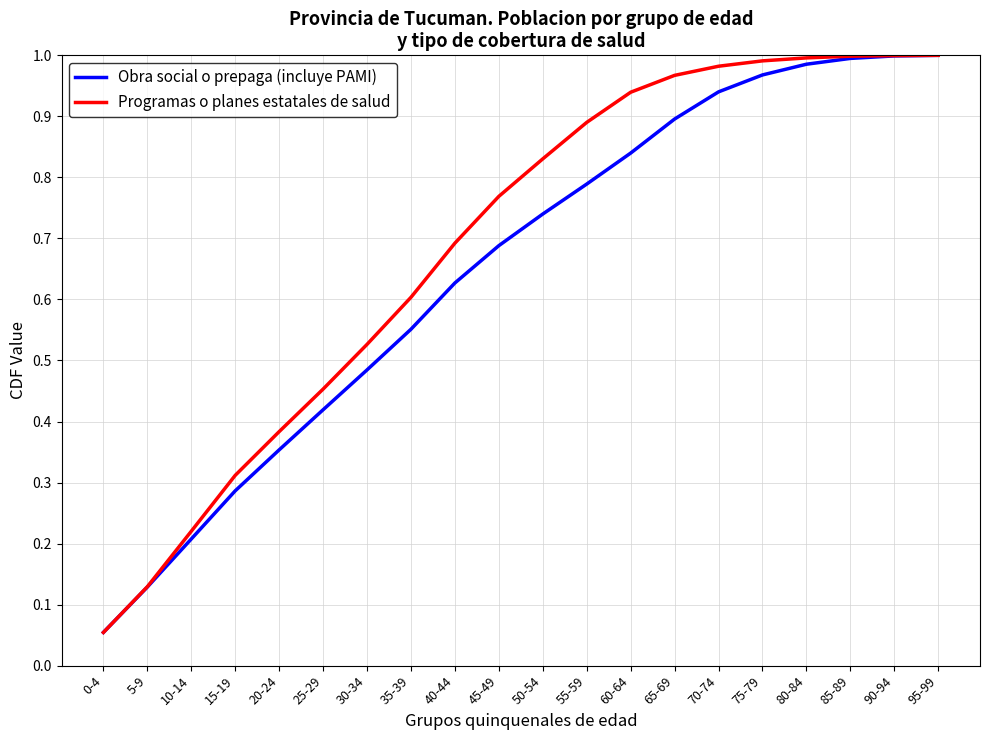

Is it true that Programas o planes estatales de salud equals 0.2 at 5-9?

False